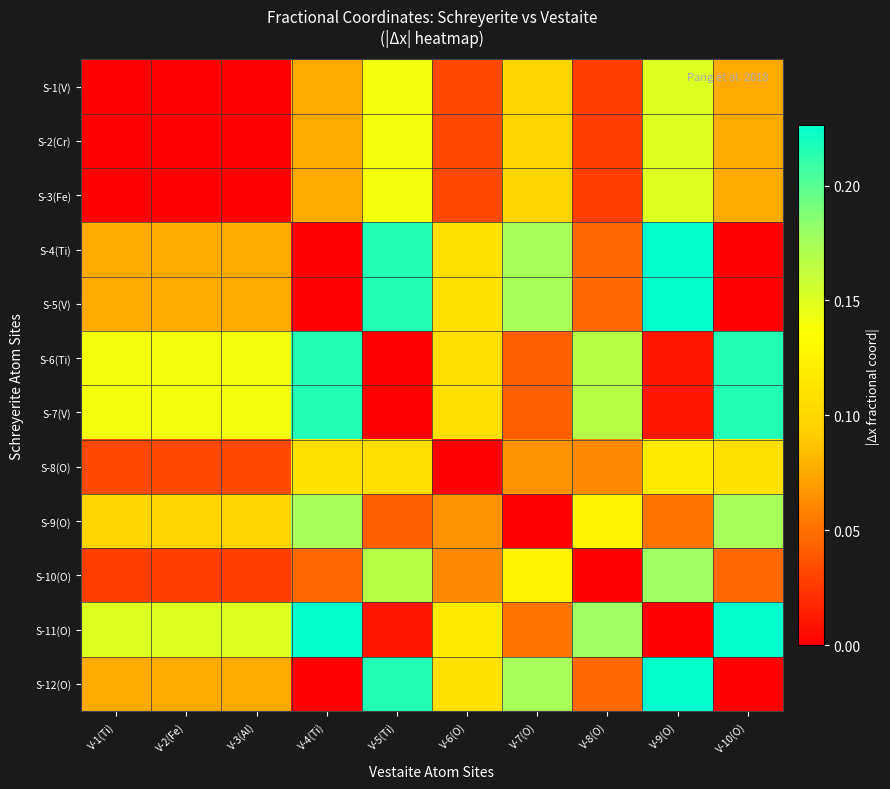

Reading right to left, what are all the values shown in this chart?

S-1(V): V-10(O)=0.1	V-9(O)=0.2	V-8(O)=0.0	V-7(O)=0.1	V-6(O)=0.0	V-5(Ti)=0.1	V-4(Ti)=0.1	V-3(Al)=0.0	V-2(Fe)=0.0	V-1(Ti)=0.0
S-2(Cr): V-10(O)=0.1	V-9(O)=0.2	V-8(O)=0.0	V-7(O)=0.1	V-6(O)=0.0	V-5(Ti)=0.1	V-4(Ti)=0.1	V-3(Al)=0.0	V-2(Fe)=0.0	V-1(Ti)=0.0
S-3(Fe): V-10(O)=0.1	V-9(O)=0.2	V-8(O)=0.0	V-7(O)=0.1	V-6(O)=0.0	V-5(Ti)=0.1	V-4(Ti)=0.1	V-3(Al)=0.0	V-2(Fe)=0.0	V-1(Ti)=0.0
S-4(Ti): V-10(O)=0.0	V-9(O)=0.2	V-8(O)=0.0	V-7(O)=0.2	V-6(O)=0.1	V-5(Ti)=0.2	V-4(Ti)=0.0	V-3(Al)=0.1	V-2(Fe)=0.1	V-1(Ti)=0.1
S-5(V): V-10(O)=0.0	V-9(O)=0.2	V-8(O)=0.0	V-7(O)=0.2	V-6(O)=0.1	V-5(Ti)=0.2	V-4(Ti)=0.0	V-3(Al)=0.1	V-2(Fe)=0.1	V-1(Ti)=0.1
S-6(Ti): V-10(O)=0.2	V-9(O)=0.0	V-8(O)=0.2	V-7(O)=0.0	V-6(O)=0.1	V-5(Ti)=0.0	V-4(Ti)=0.2	V-3(Al)=0.1	V-2(Fe)=0.1	V-1(Ti)=0.1
S-7(V): V-10(O)=0.2	V-9(O)=0.0	V-8(O)=0.2	V-7(O)=0.0	V-6(O)=0.1	V-5(Ti)=0.0	V-4(Ti)=0.2	V-3(Al)=0.1	V-2(Fe)=0.1	V-1(Ti)=0.1
S-8(O): V-10(O)=0.1	V-9(O)=0.1	V-8(O)=0.1	V-7(O)=0.1	V-6(O)=0.0	V-5(Ti)=0.1	V-4(Ti)=0.1	V-3(Al)=0.0	V-2(Fe)=0.0	V-1(Ti)=0.0
S-9(O): V-10(O)=0.2	V-9(O)=0.1	V-8(O)=0.1	V-7(O)=0.0	V-6(O)=0.1	V-5(Ti)=0.0	V-4(Ti)=0.2	V-3(Al)=0.1	V-2(Fe)=0.1	V-1(Ti)=0.1
S-10(O): V-10(O)=0.0	V-9(O)=0.2	V-8(O)=0.0	V-7(O)=0.1	V-6(O)=0.1	V-5(Ti)=0.2	V-4(Ti)=0.0	V-3(Al)=0.0	V-2(Fe)=0.0	V-1(Ti)=0.0
S-11(O): V-10(O)=0.2	V-9(O)=0.0	V-8(O)=0.2	V-7(O)=0.1	V-6(O)=0.1	V-5(Ti)=0.0	V-4(Ti)=0.2	V-3(Al)=0.2	V-2(Fe)=0.2	V-1(Ti)=0.2
S-12(O): V-10(O)=0.0	V-9(O)=0.2	V-8(O)=0.0	V-7(O)=0.2	V-6(O)=0.1	V-5(Ti)=0.2	V-4(Ti)=0.0	V-3(Al)=0.1	V-2(Fe)=0.1	V-1(Ti)=0.1